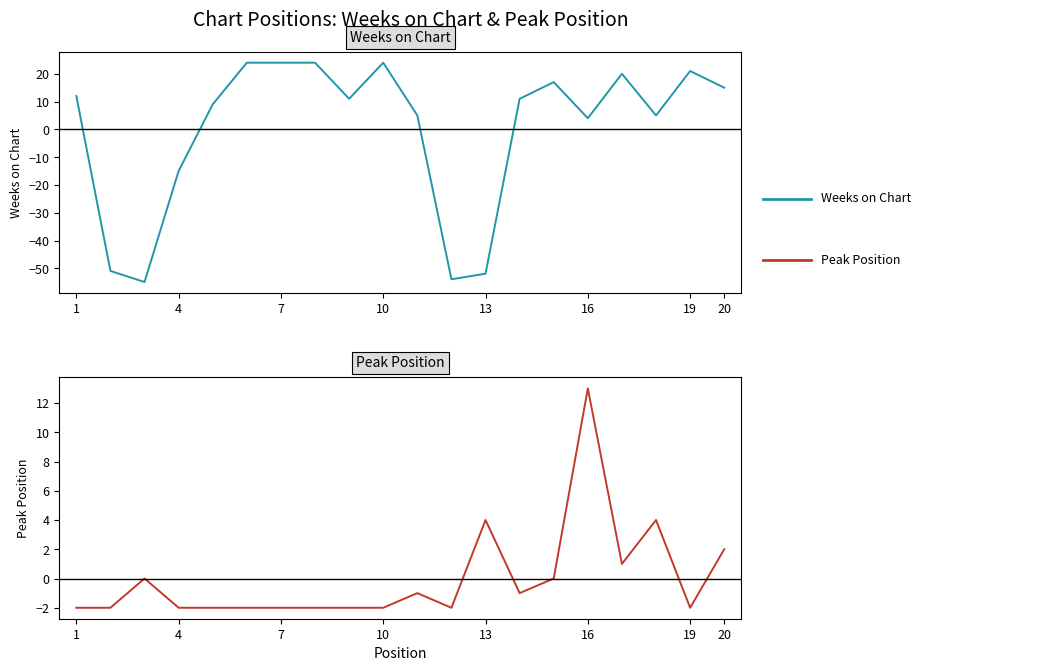

What is the value of the Weeks on Chart point at the 18th from the left?

5.0